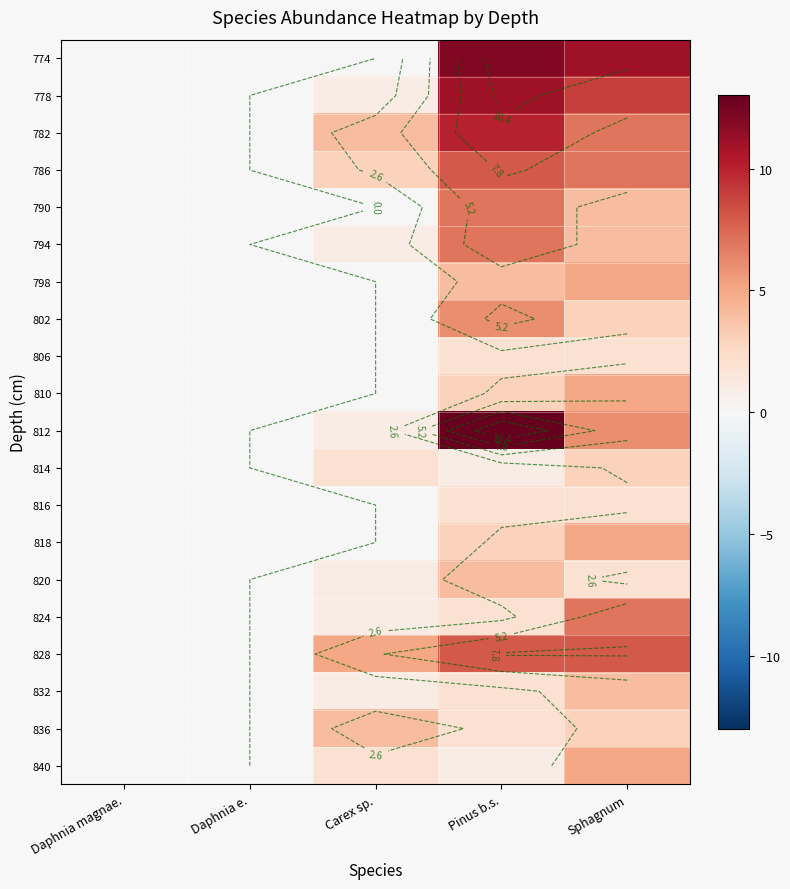

At which category does the chart reach its peak across all series?

Pinus b.s.